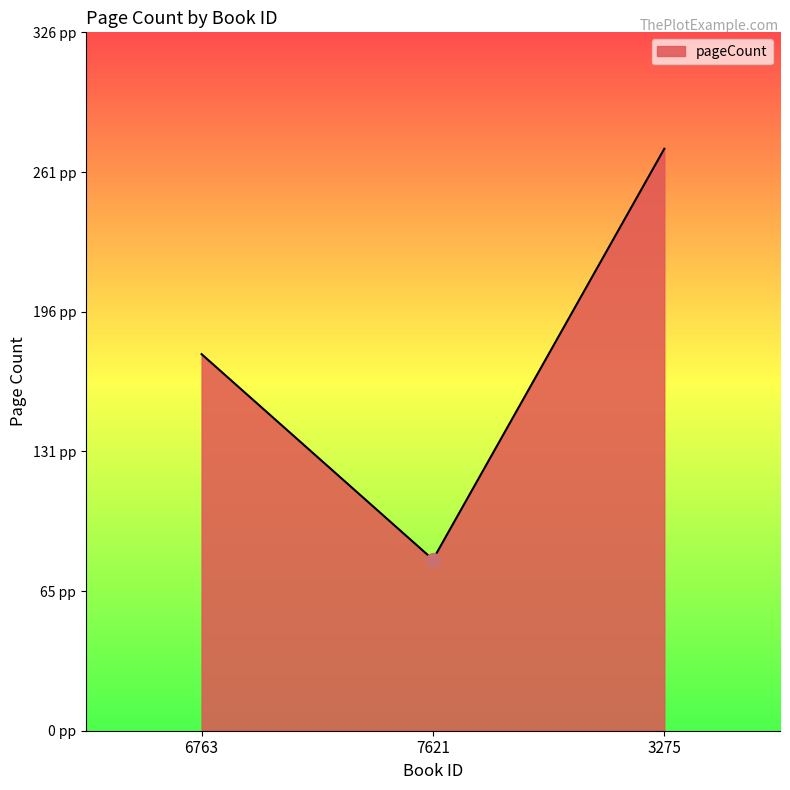

What is the change in value from 7621 to 3275?

+192